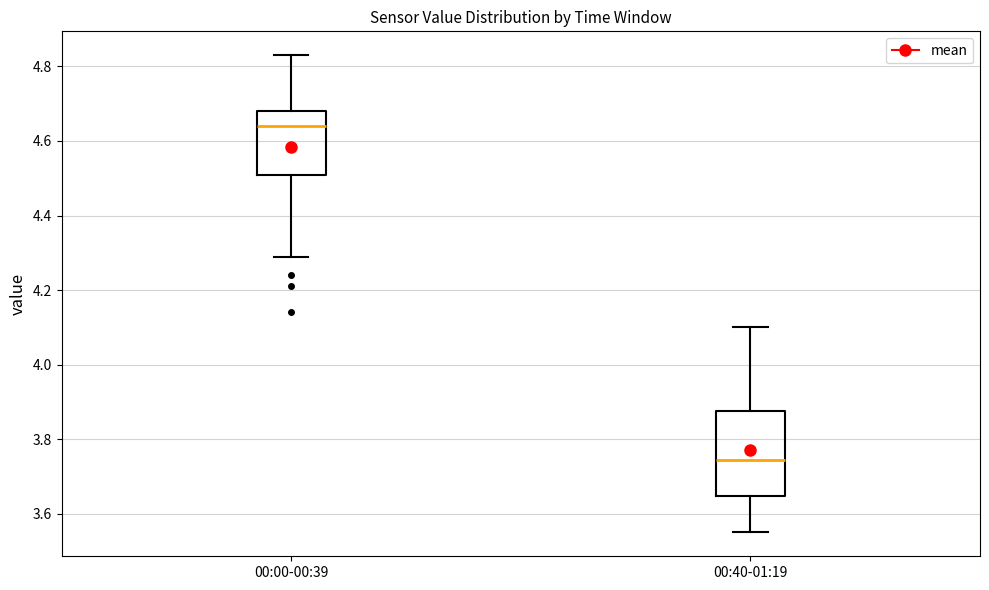

Which box has the lowest median line?

00:40-01:19